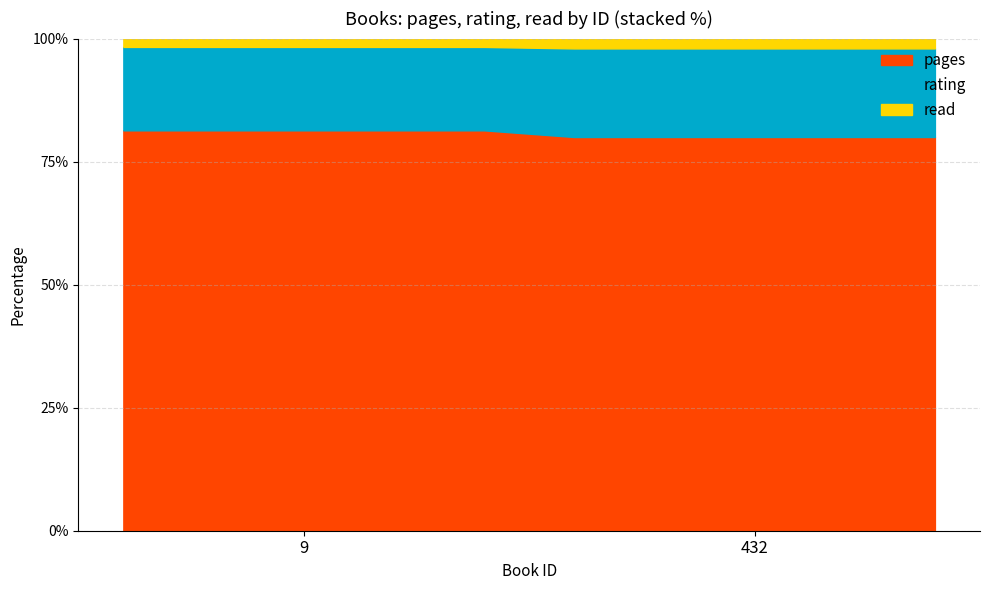

Reading left to right, transcribe all the data shown in this chart.

pages: 48	40
rating: 10	9
read: 1	1